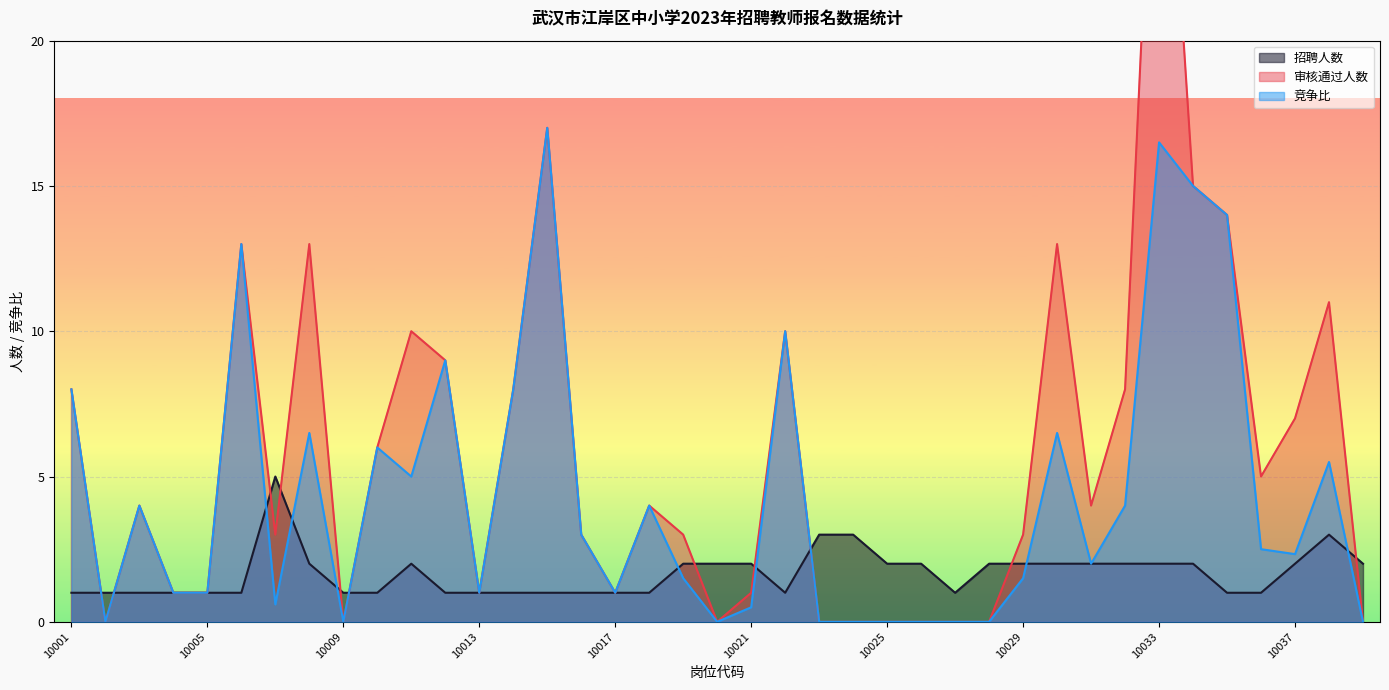

Reading right to left, transcribe all the data shown in this chart.

招聘人数: 2.0	3.0	2.0	1.0	1.0	2.0	2.0	2.0	2.0	2.0	2.0	2.0	1.0	2.0	2.0	3.0	3.0	1.0	2.0	2.0	2.0	1.0	1.0	1.0	1.0	1.0	1.0	1.0	2.0	1.0	1.0	2.0	5.0	1.0	1.0	1.0	1.0	1.0	1.0
审核通过人数: 0.0	11.0	7.0	5.0	14.0	15.0	33.0	8.0	4.0	13.0	3.0	0.0	0.0	0.0	0.0	0.0	0.0	10.0	1.0	0.0	3.0	4.0	1.0	3.0	17.0	8.0	1.0	9.0	10.0	6.0	0.0	13.0	3.0	13.0	1.0	1.0	4.0	0.0	8.0
竞争比: 0.0	5.5	2.3	2.5	14.0	15.0	16.5	4.0	2.0	6.5	1.5	0.0	0.0	0.0	0.0	0.0	0.0	10.0	0.5	0.0	1.5	4.0	1.0	3.0	17.0	8.0	1.0	9.0	5.0	6.0	0.0	6.5	0.6	13.0	1.0	1.0	4.0	0.0	8.0